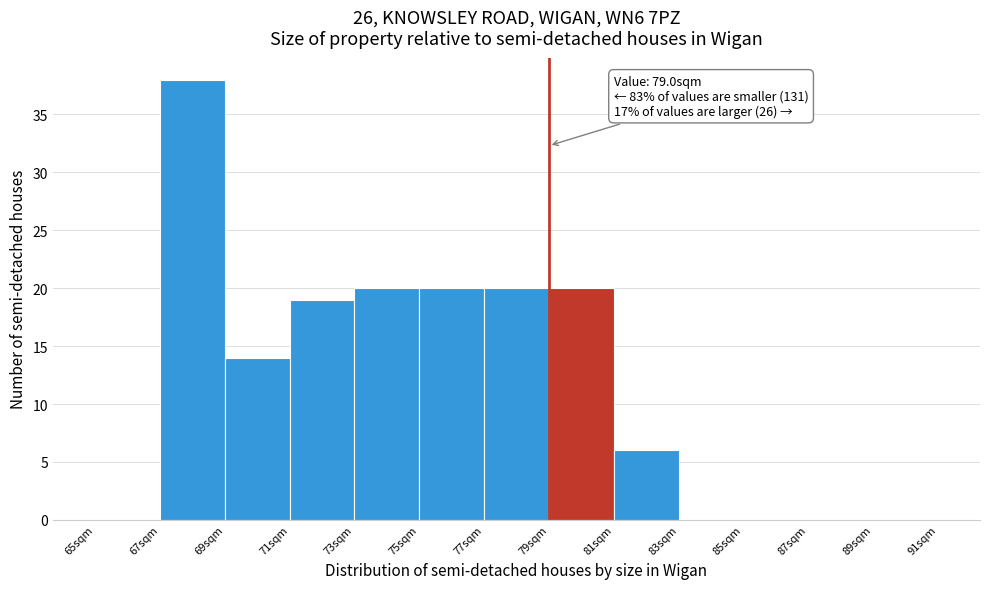

Which range on the x-axis has the tallest bar?

67 to 69